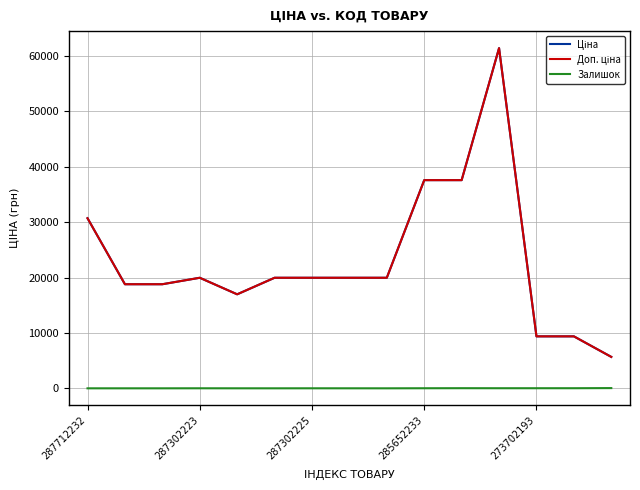

Which category has the highest value across all series?

11